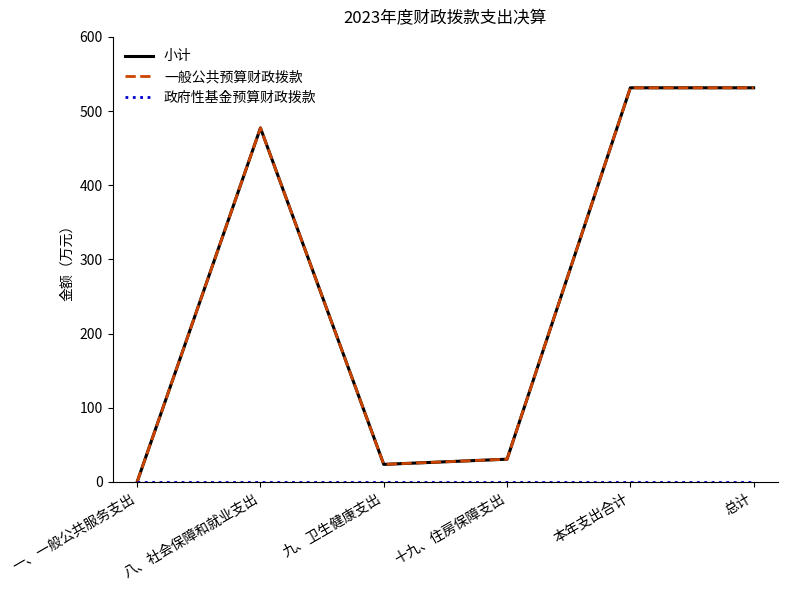

True or false: 政府性基金预算财政拨款 has a value of 0.0 at 总计.

True